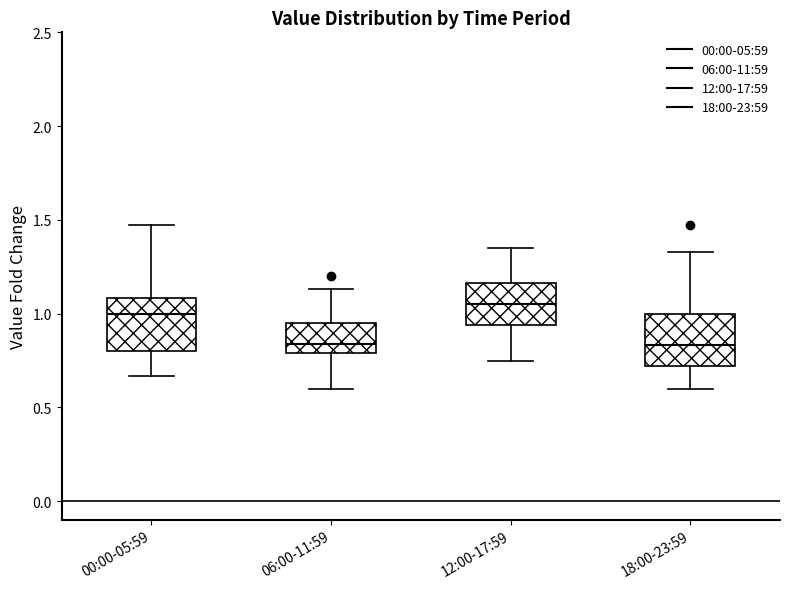

Reading left to right, read every box against the y-axis: the position of its median line, the range the box covers, and the ends of its whiskers. The values are not printed on the chart, so give them approximately, as read against the axis.

00:00-05:59: median 1.00, box 0.80 to 1.10, whiskers 0.65 to 1.45
06:00-11:59: median 0.85, box 0.80 to 0.95, whiskers 0.60 to 1.15
12:00-17:59: median 1.05, box 0.95 to 1.15, whiskers 0.75 to 1.35
18:00-23:59: median 0.85, box 0.70 to 1.00, whiskers 0.60 to 1.35